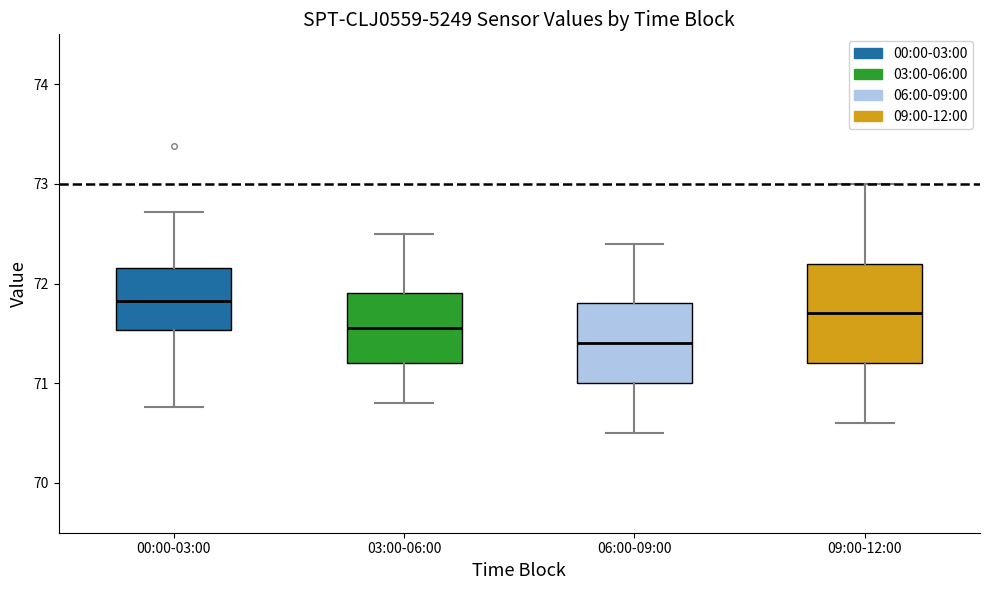

Reading left to right, read every box against the y-axis: the position of its median line, the range the box covers, and the ends of its whiskers. The values are not printed on the chart, so give them approximately, as read against the axis.

00:00-03:00: median 71.8, box 71.5 to 72.2, whiskers 70.8 to 72.7
03:00-06:00: median 71.6, box 71.2 to 71.9, whiskers 70.8 to 72.5
06:00-09:00: median 71.4, box 71.0 to 71.8, whiskers 70.5 to 72.4
09:00-12:00: median 71.7, box 71.2 to 72.2, whiskers 70.6 to 73.0